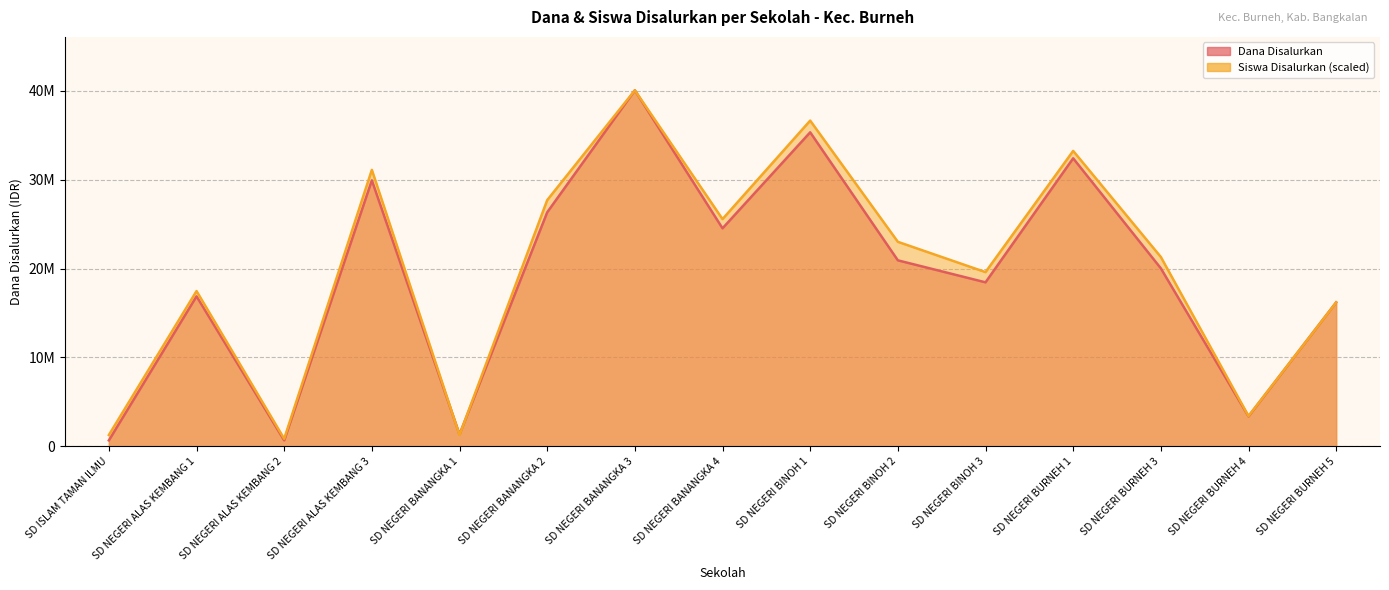

Rank the series by their maximum value, from lowest to highest.

Dana Disalurkan, Siswa Disalurkan